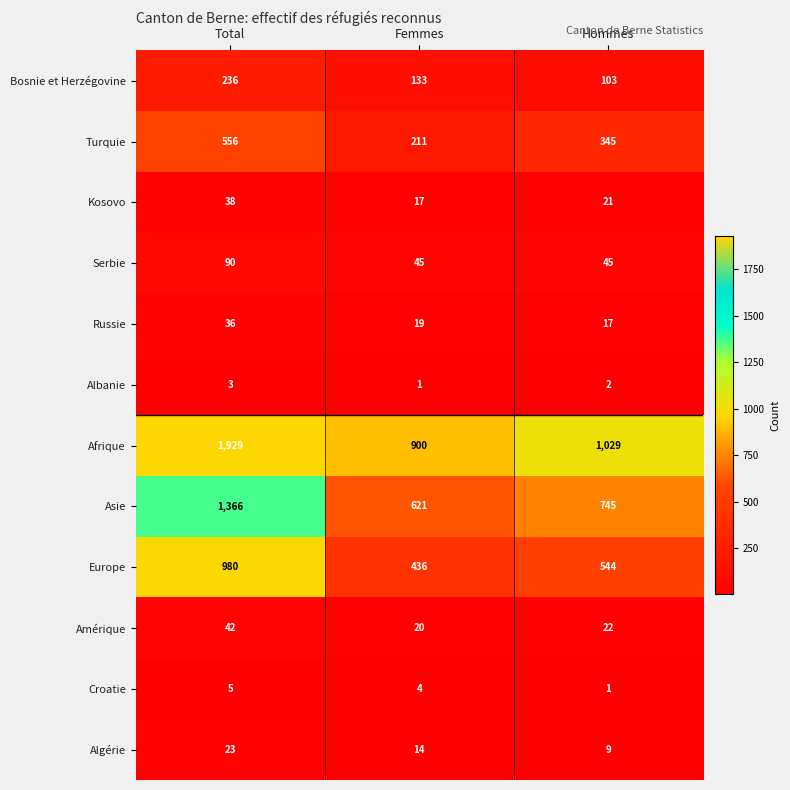

List the series in order of their peak value, lowest first.

Albanie, Croatie, Algérie, Russie, Kosovo, Amérique, Serbie, Bosnie et Herzégovine, Turquie, Europe, Asie, Afrique